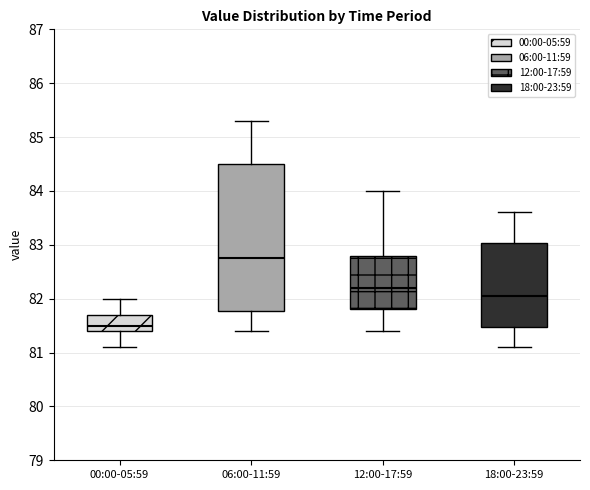

Reading left to right, read every box against the y-axis: the position of its median line, the range the box covers, and the ends of its whiskers. The values are not printed on the chart, so give them approximately, as read against the axis.

00:00-05:59: median 81.5, box 81.4 to 81.7, whiskers 81.1 to 82.0
06:00-11:59: median 82.8, box 81.8 to 84.5, whiskers 81.4 to 85.3
12:00-17:59: median 82.2, box 81.8 to 82.8, whiskers 81.4 to 84.0
18:00-23:59: median 82.1, box 81.5 to 83.0, whiskers 81.1 to 83.6